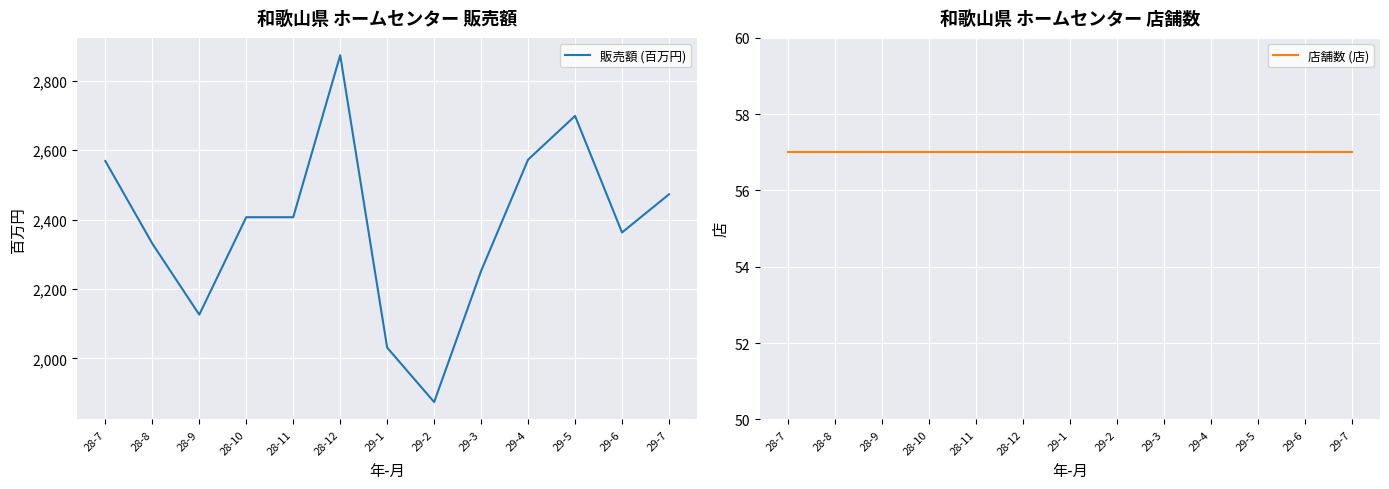

What is the value of the 販売額 (百万円) point at the 13th from the left?

2473